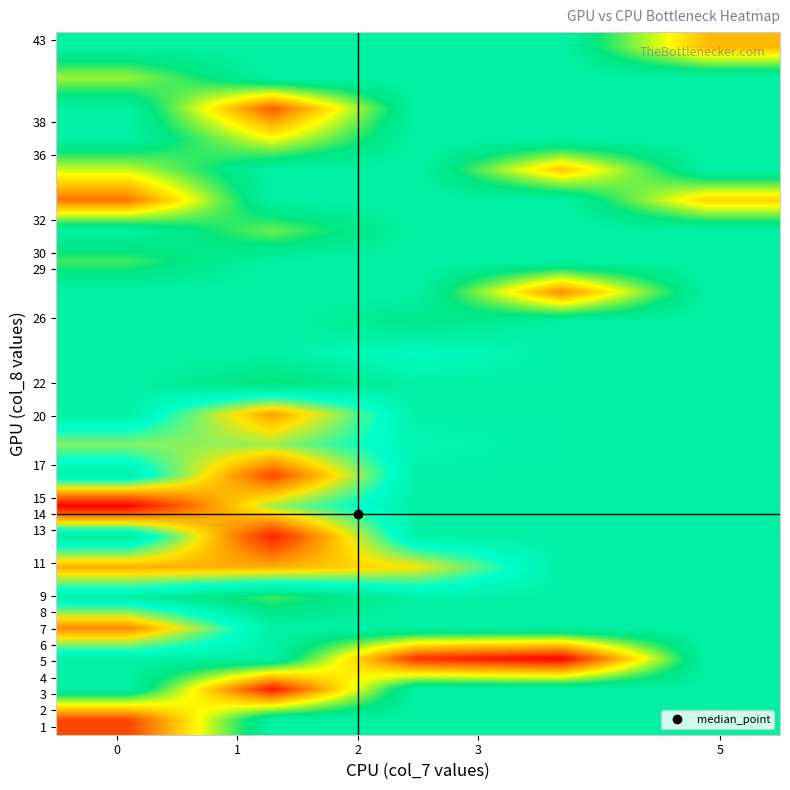

At how many categories does at least one series exceed 0?

5